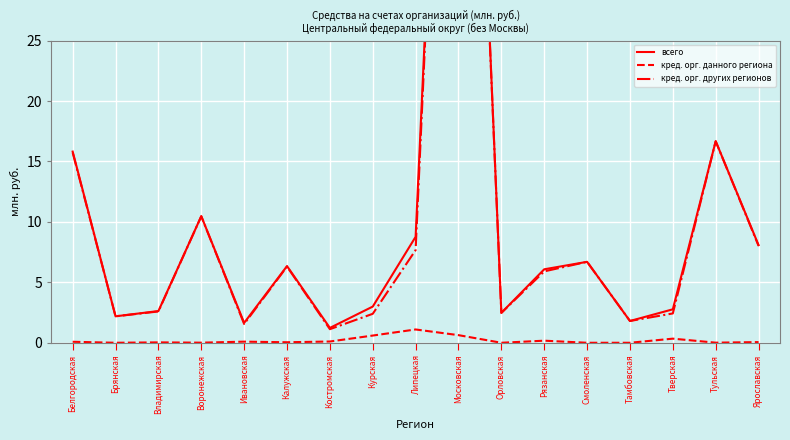

How many lines are shown in the chart?

3